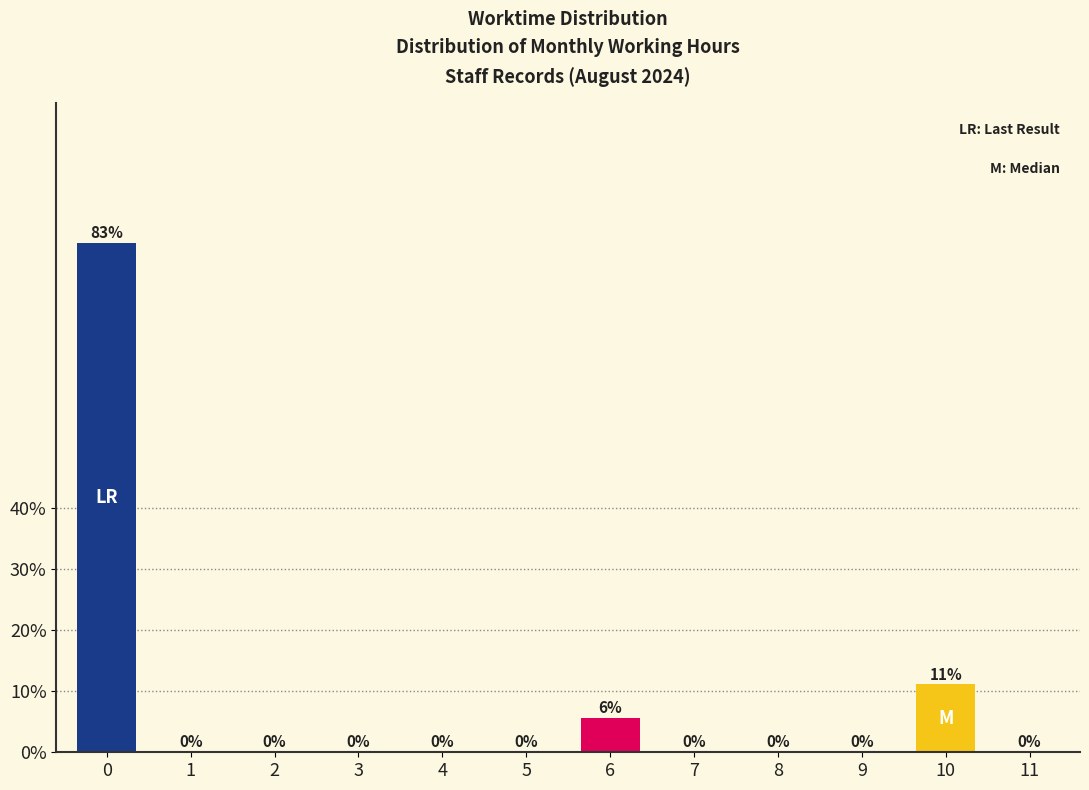

What is the sum of all values?

100.0